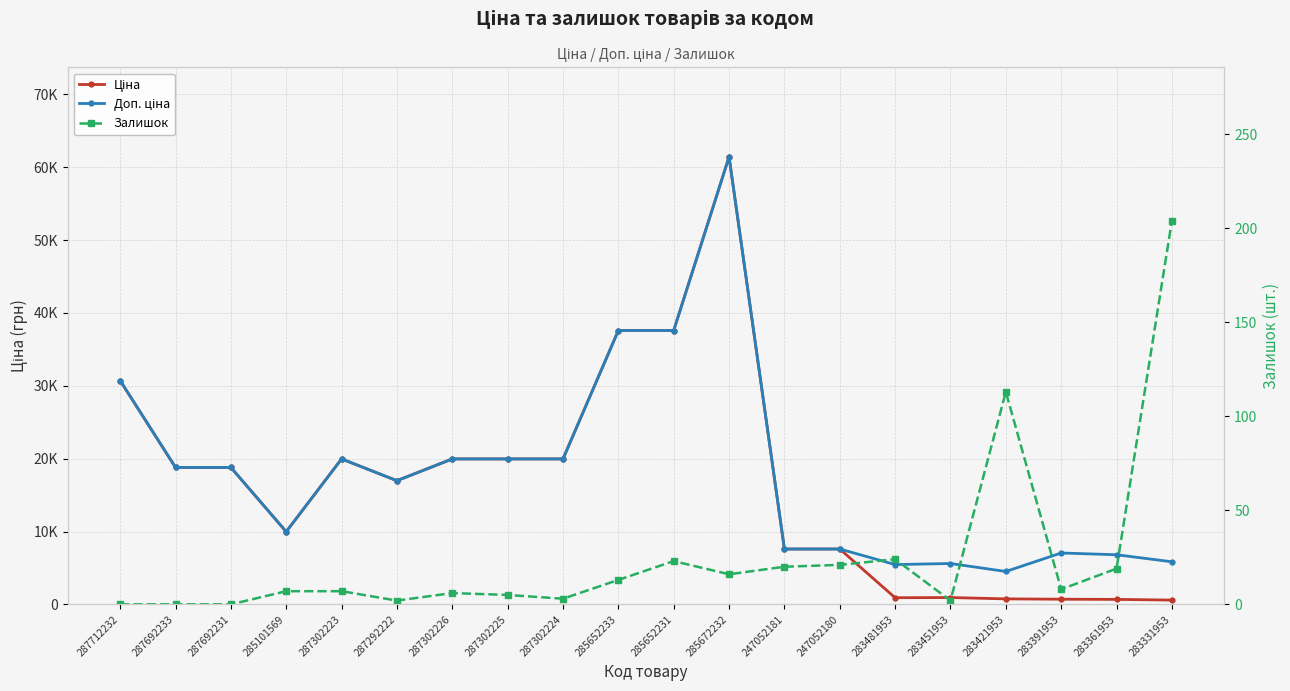

The Залишок series shows 22.6 at 283421953. True or false?

False